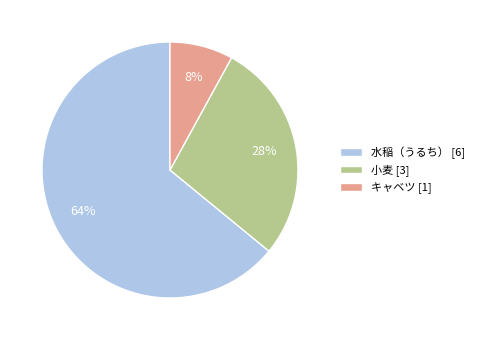

To the nearest percent, what percentage of the pie is 小麦?

28%